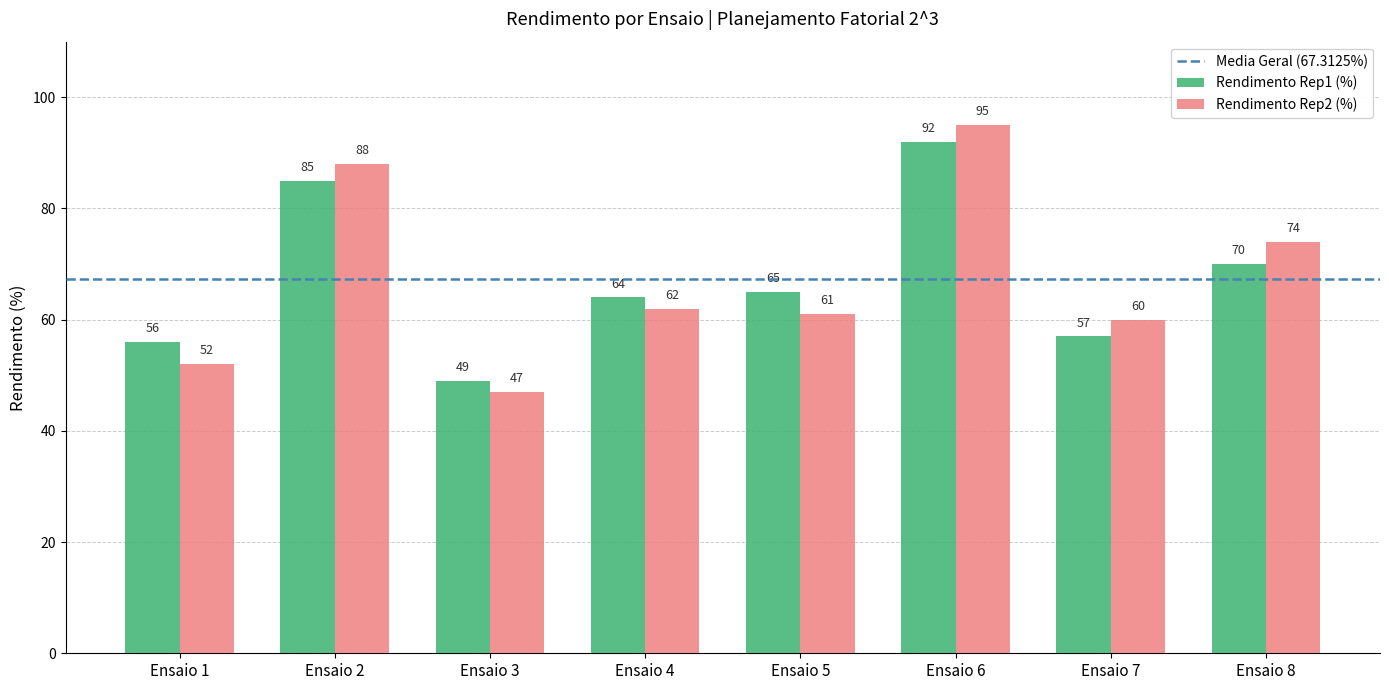

What is the average value of the Rendimento Rep2 (%) series?

67